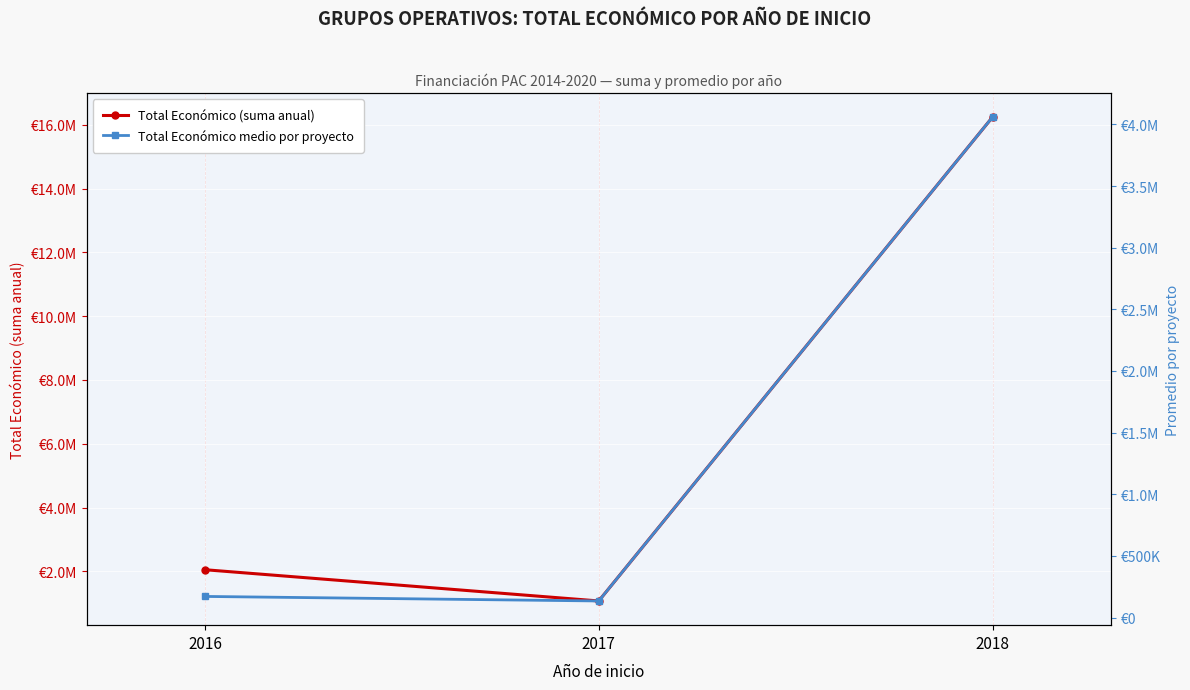

The value of Total Económico medio por proyecto at 2017 is 71647.8. True or false?

False